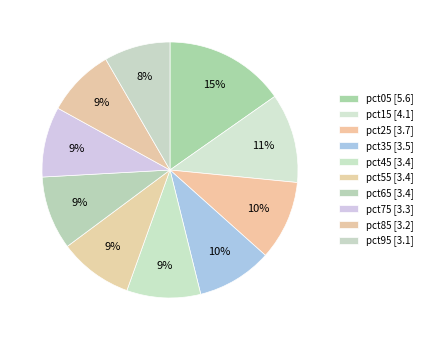

Do pct25 and pct65 together represent more than half of the pie?

No